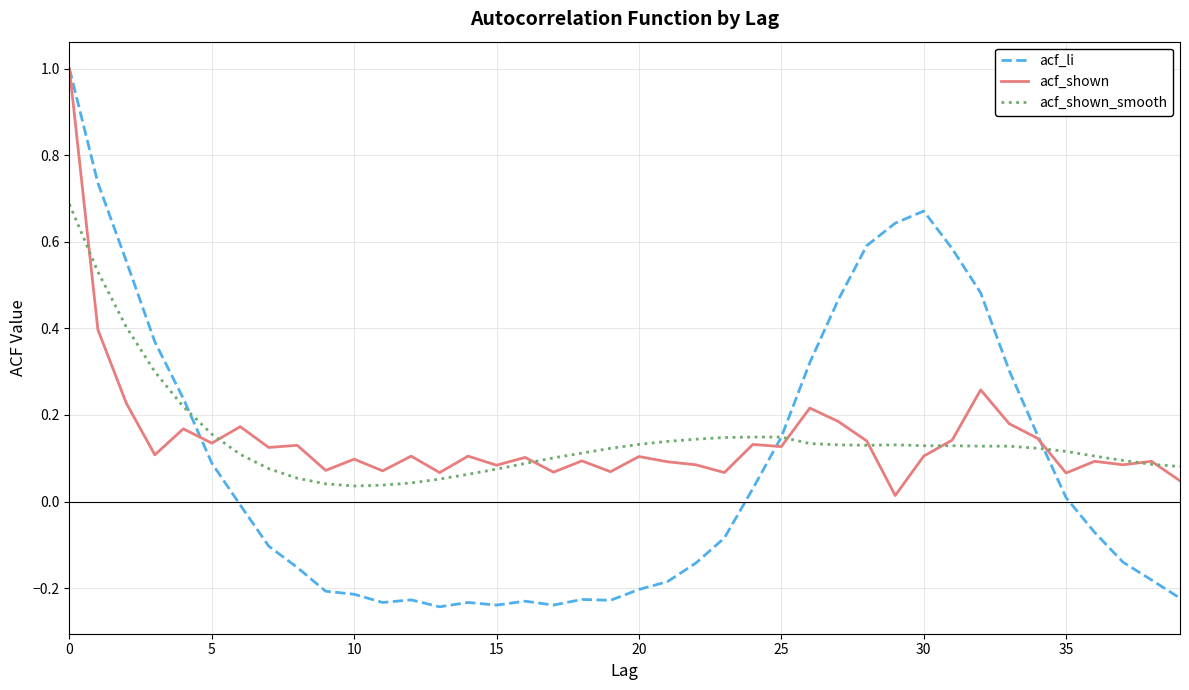

Which series has the widest spread of values?

acf_li